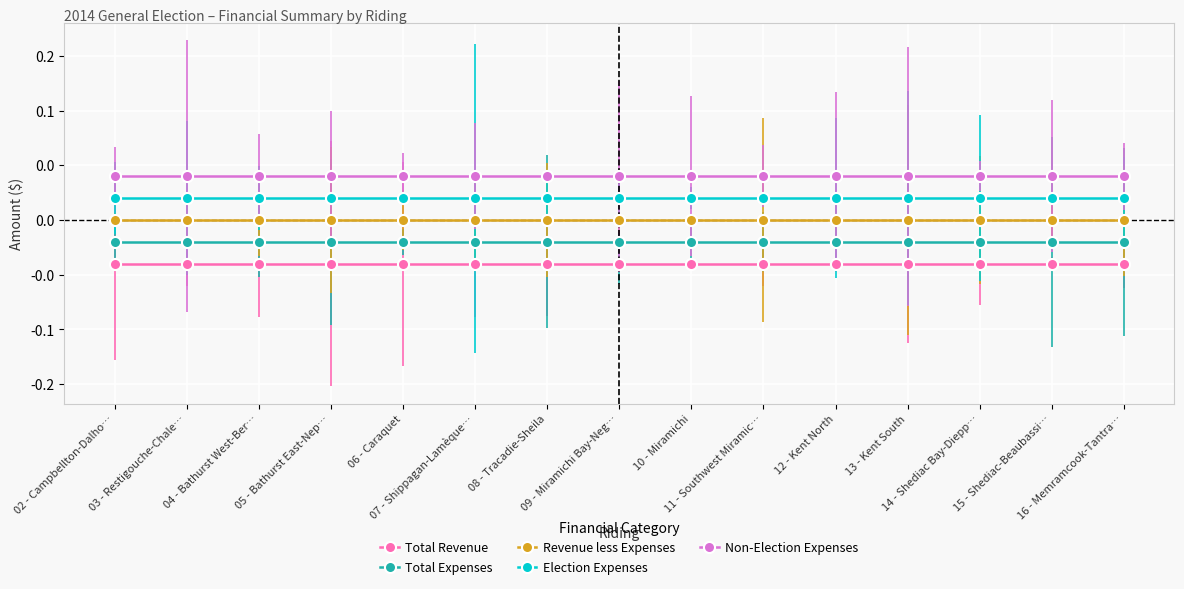

What is the spread (max minus min) of values at 16 - Memramcook-Tantra…?

0.1